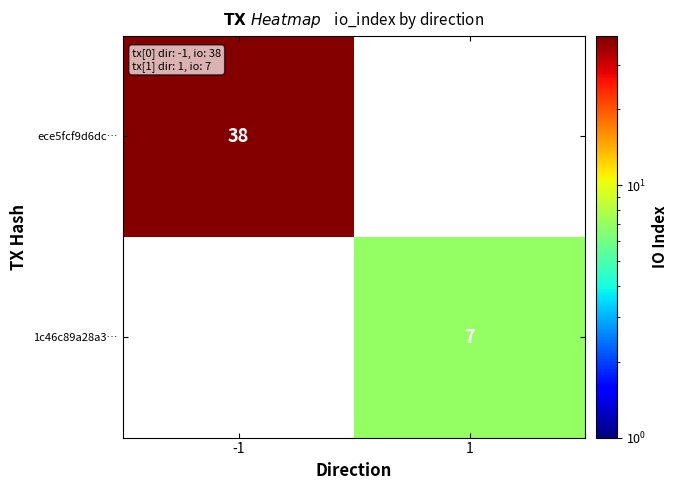

The 1c46c89a28a3… series shows 7 at 1. True or false?

True